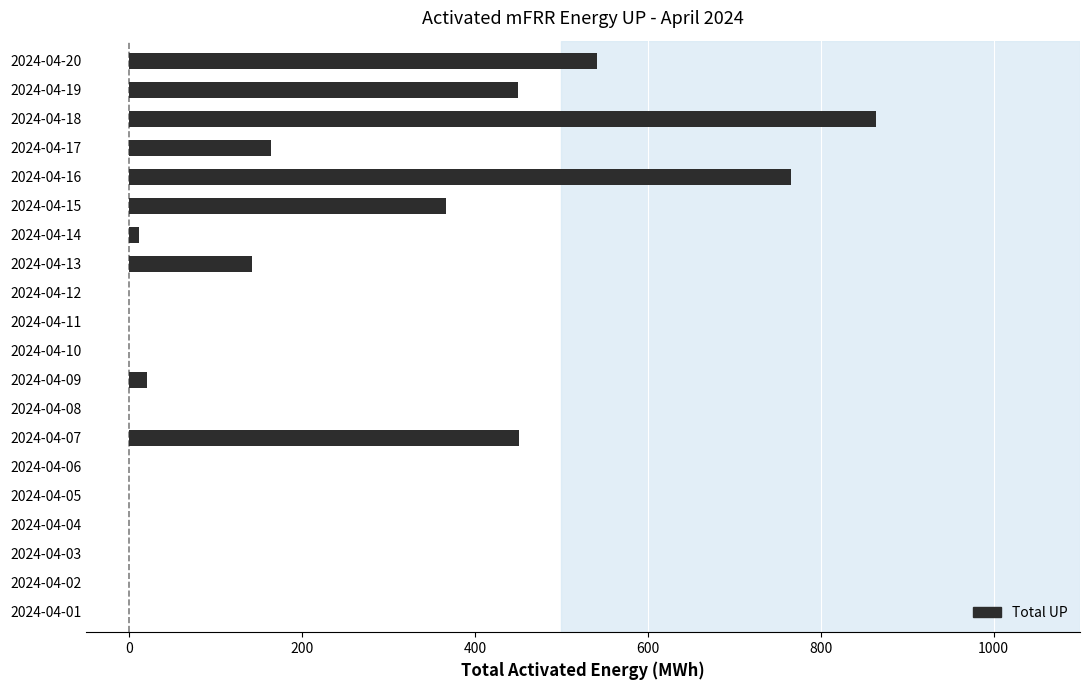

What is the sum of all values?

3776.8